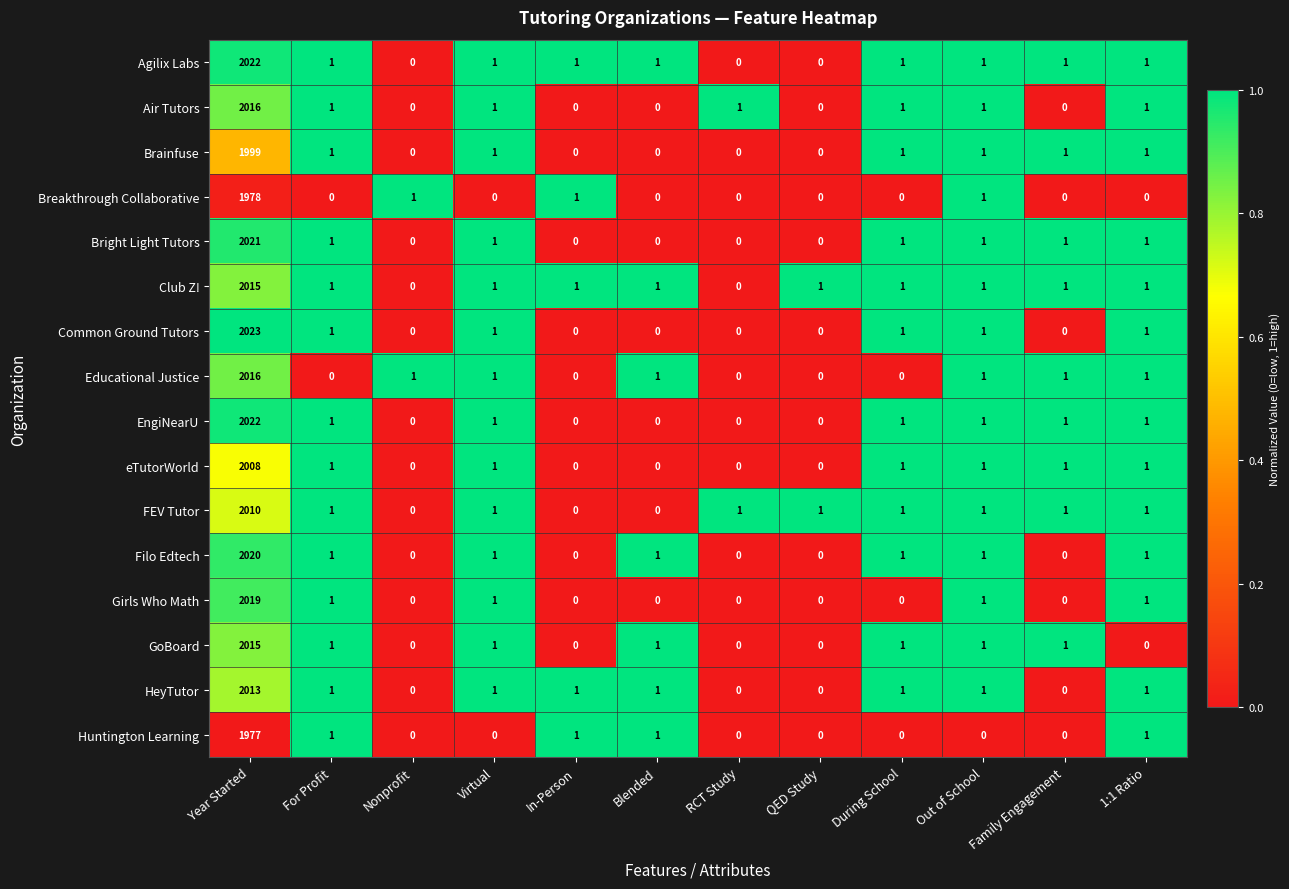

At which category is the sum across all series the highest?

Year Started